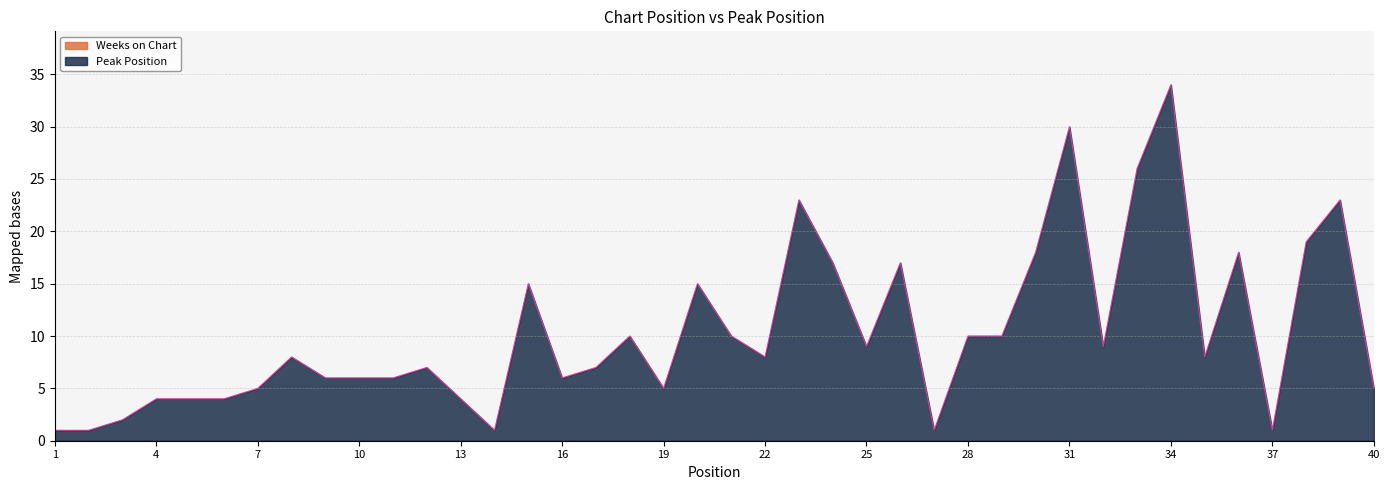

What is the average value?

10